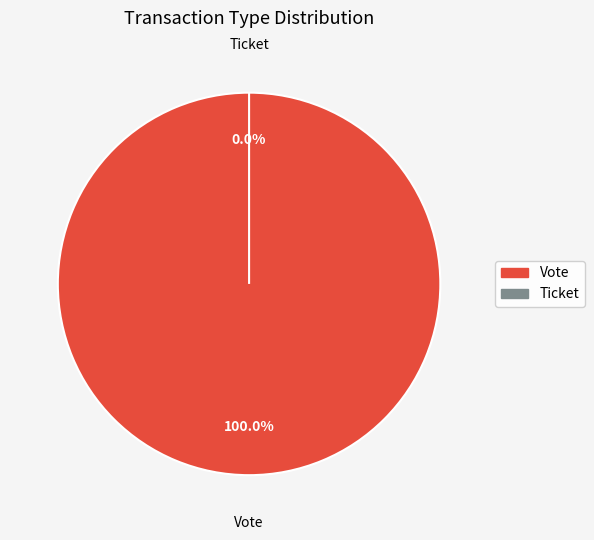

Count the number of slices in the pie.

2